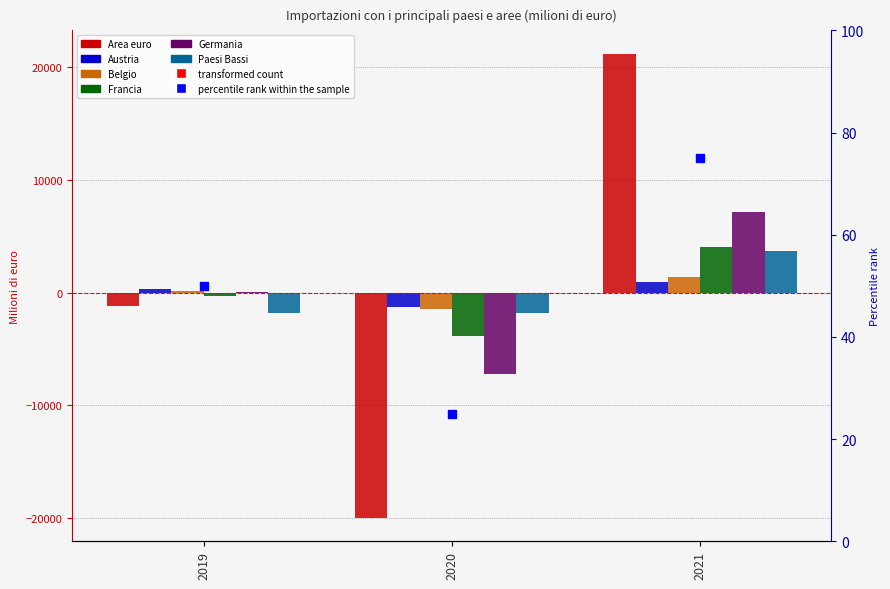

Is the value of Paesi Bassi at 2019 greater than the value of Francia at 2020?

Yes